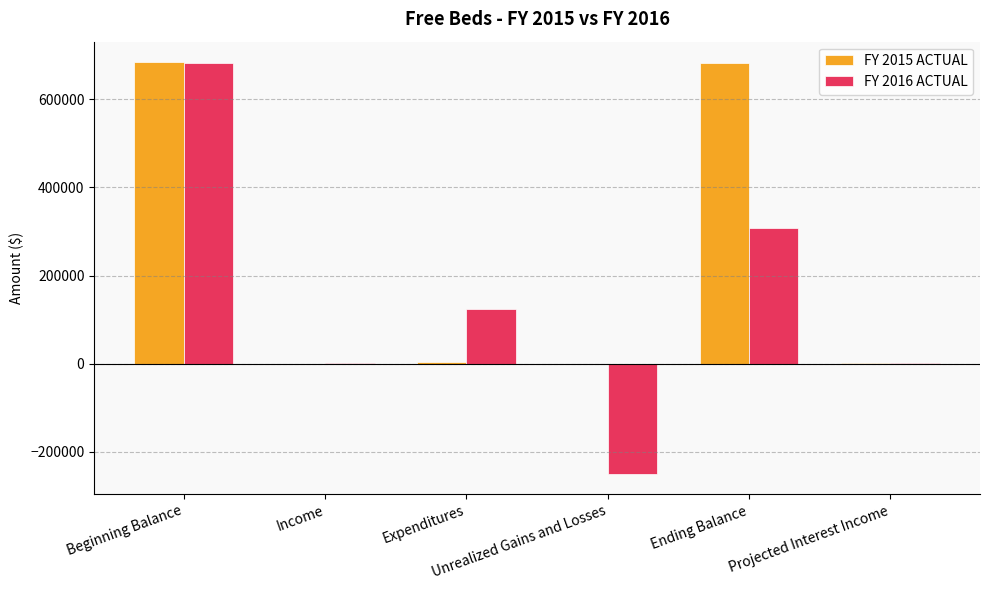

Does the chart contain stacked bars?

No